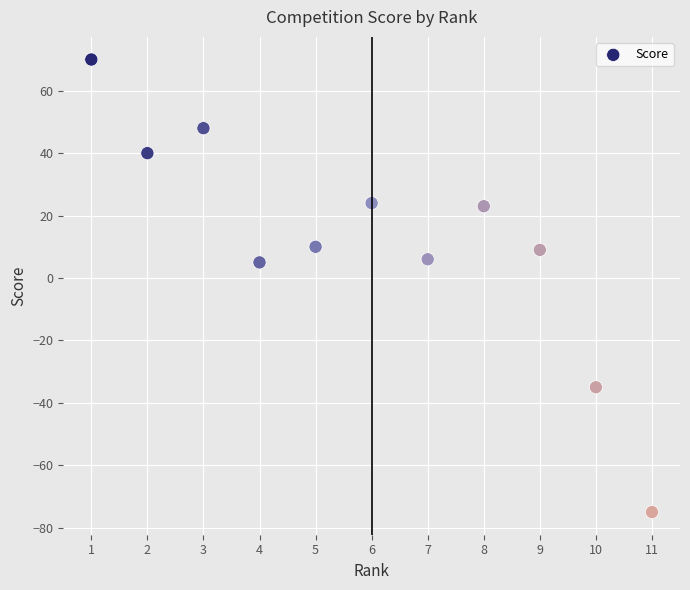

What is the range of Y values (max minus min)?

145